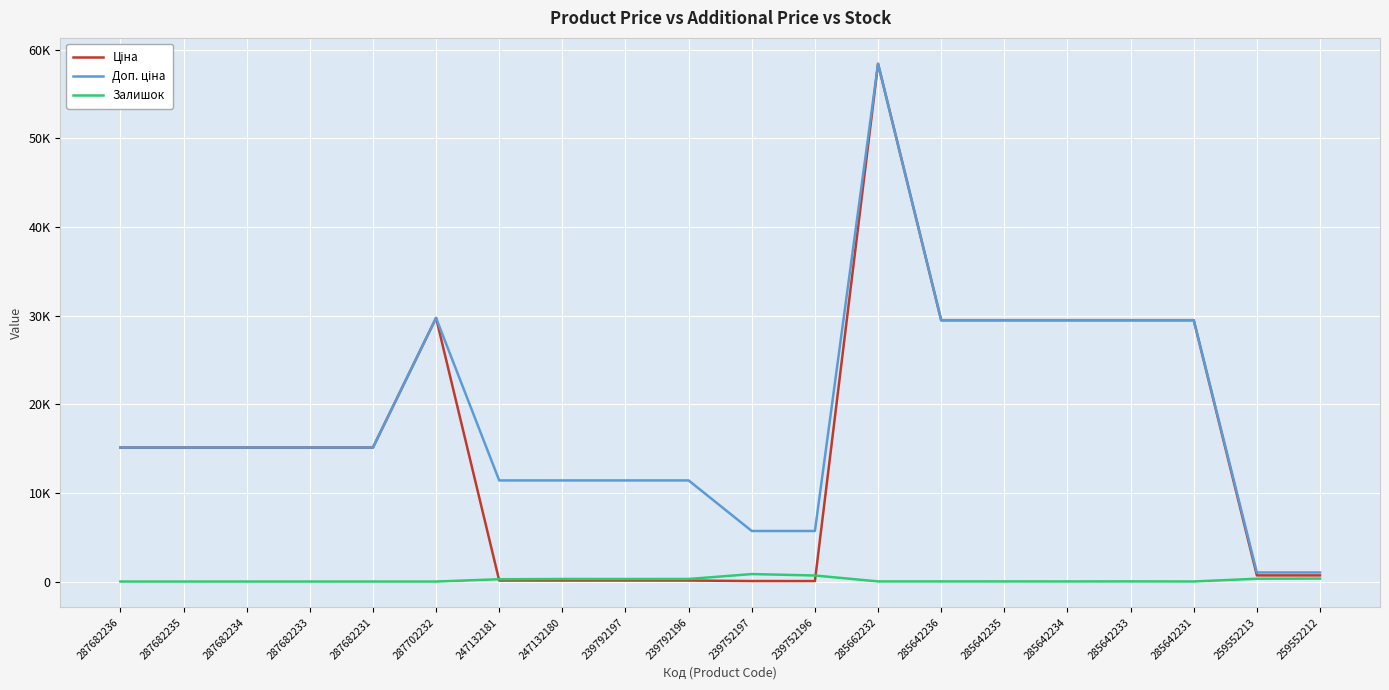

Does the chart have visible grid lines?

Yes